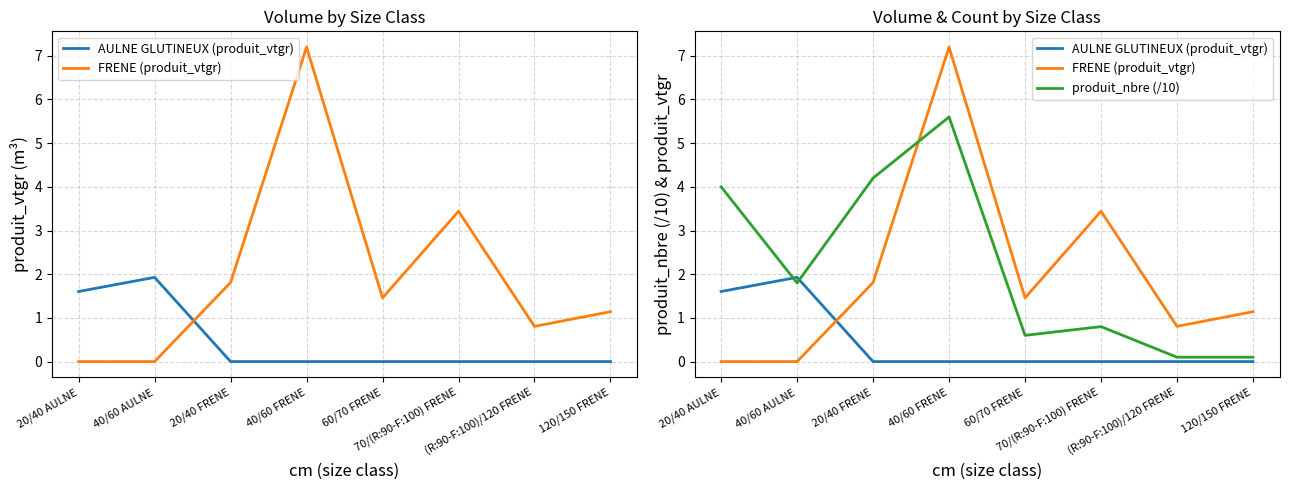

Rank the series at 20/40 FRENE from highest to lowest value.

produit_nbre (/10), FRENE (produit_vtgr), AULNE GLUTINEUX (produit_vtgr)